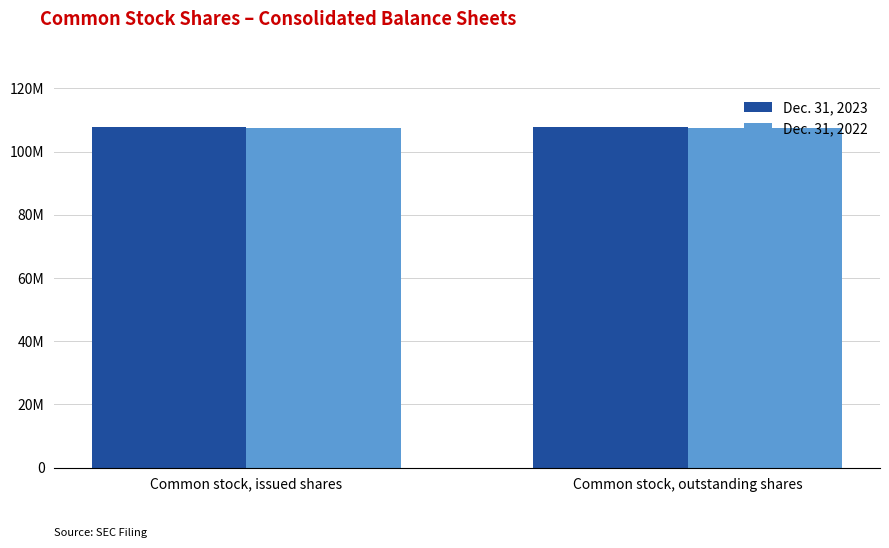

Does the chart contain stacked bars?

No